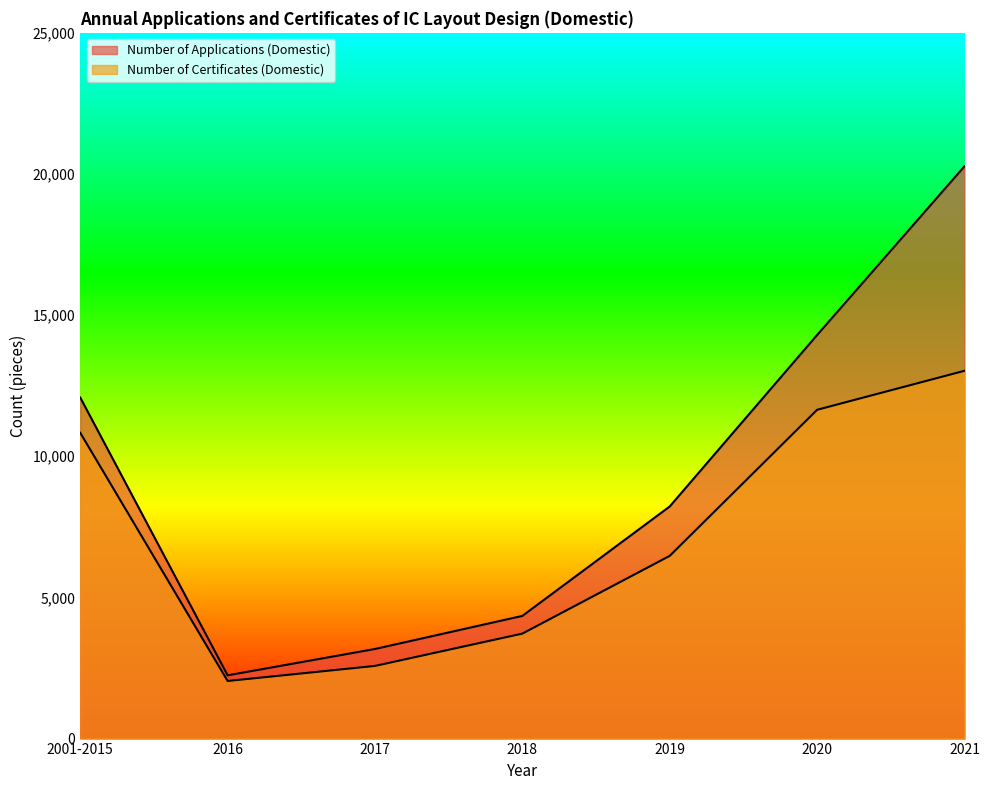

True or false: Number of Certificates (Domestic) has a value of 1463 at 2017.

False